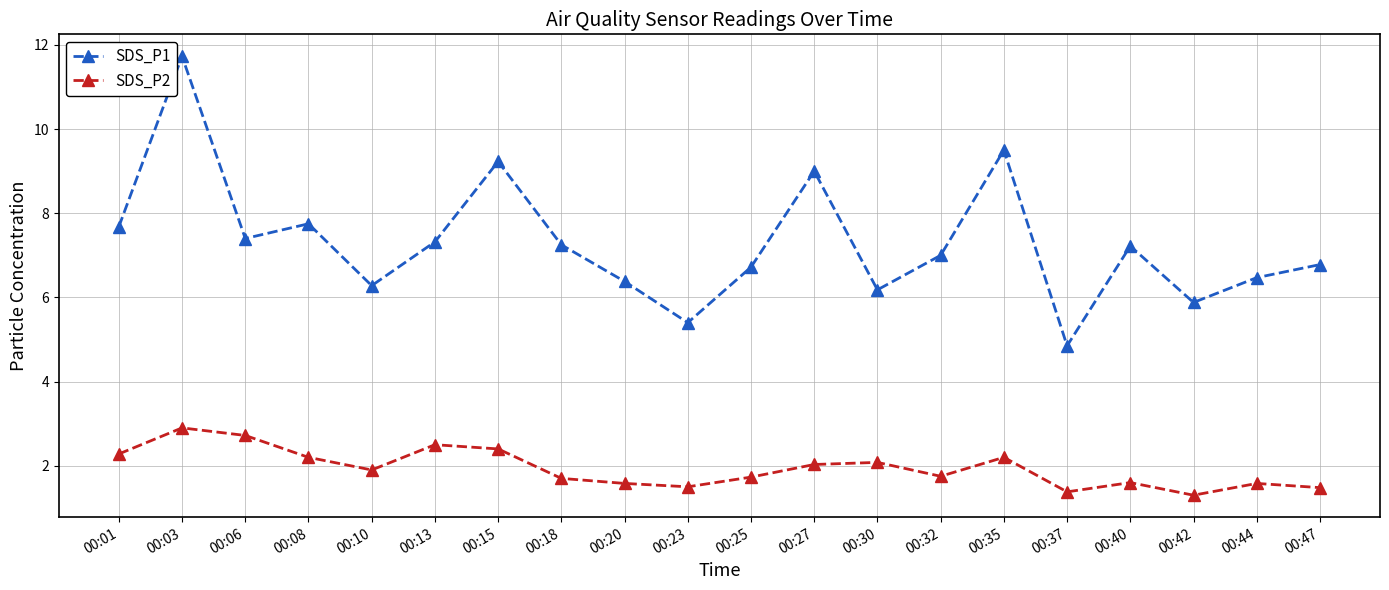

What are all the series names shown in the legend?

SDS_P1, SDS_P2